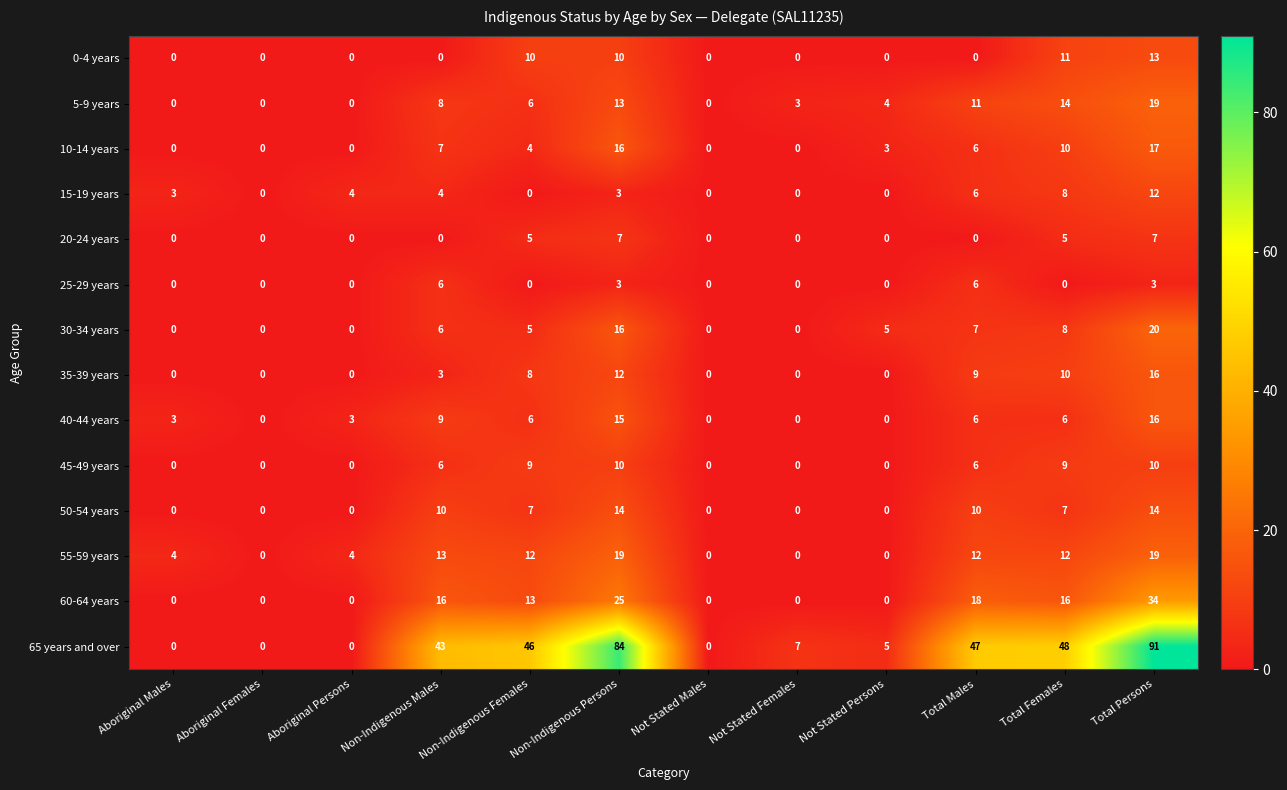

Which series has the widest spread of values?

65 years and over